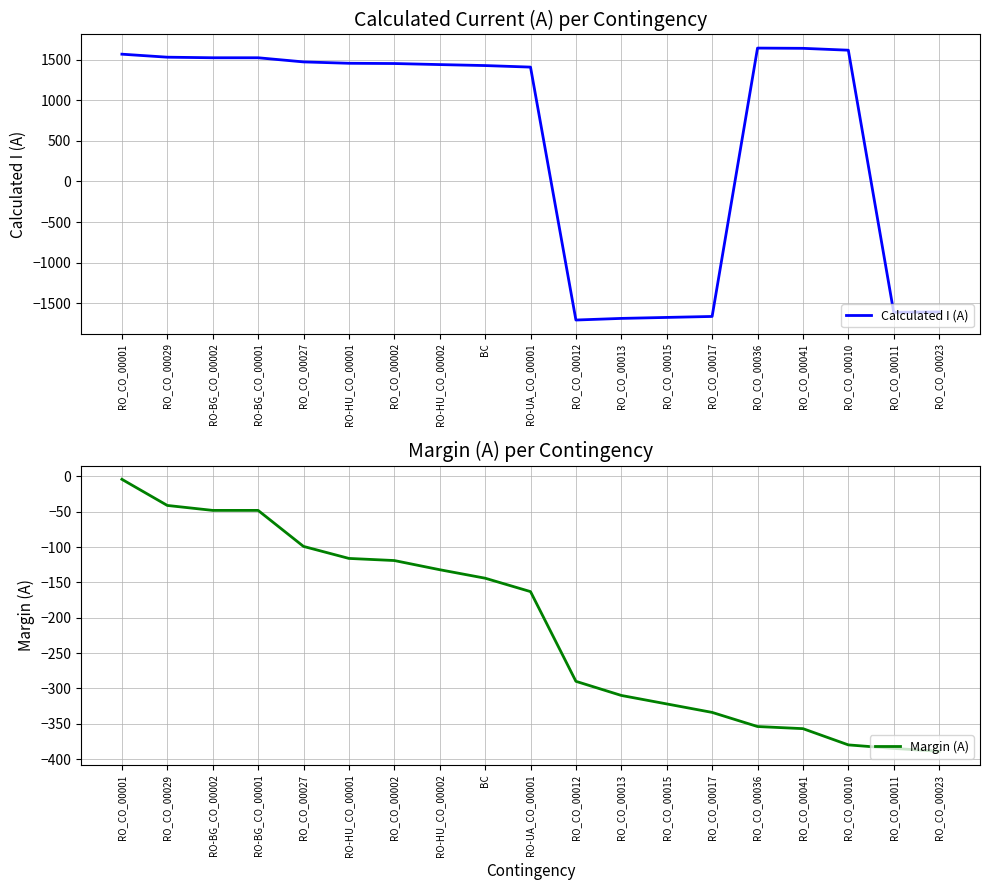

What is the total value across all series at RO-BG_CO_00001?

1474